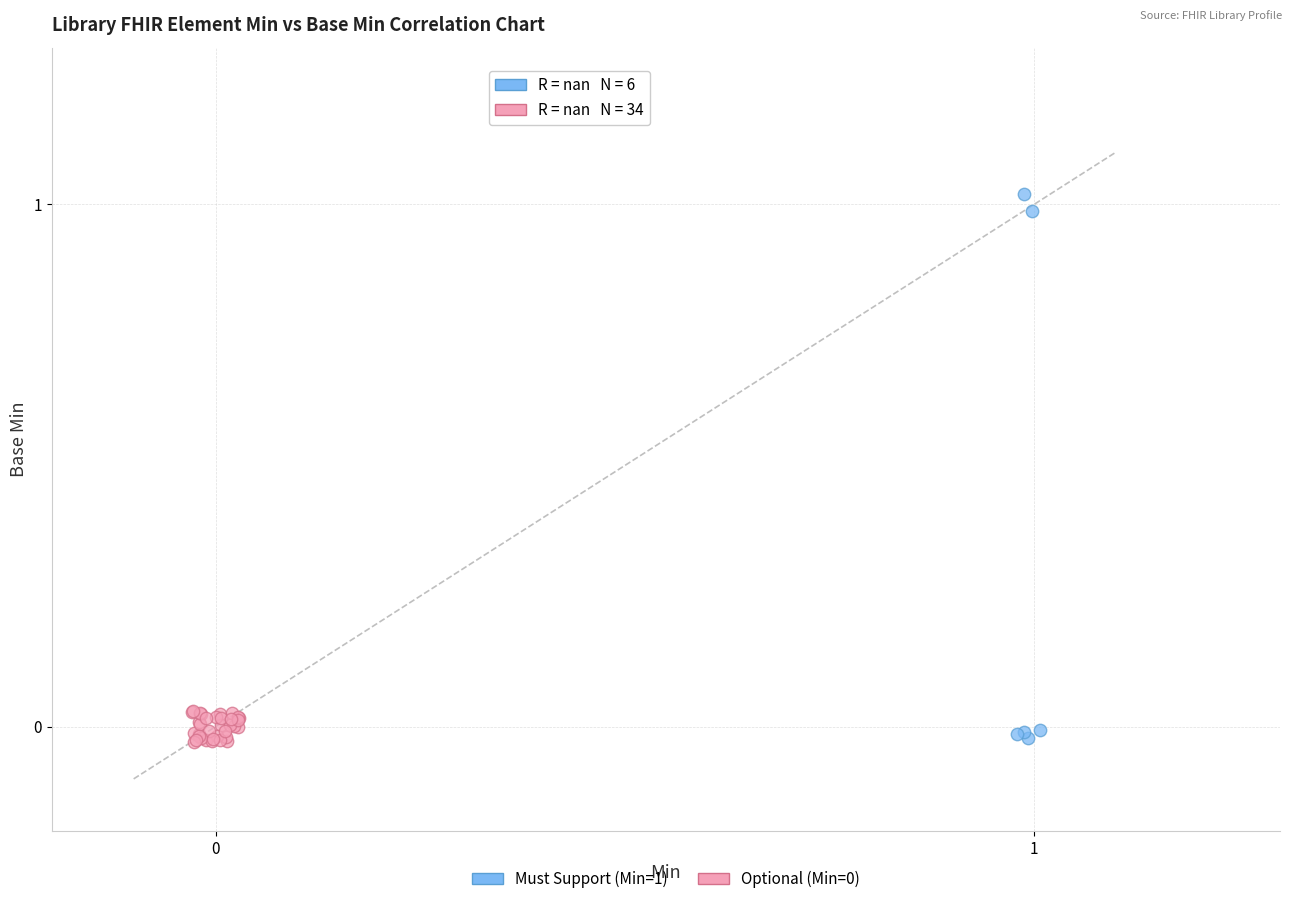

Which series contains the highest Y value?

Must Support (Min=1)